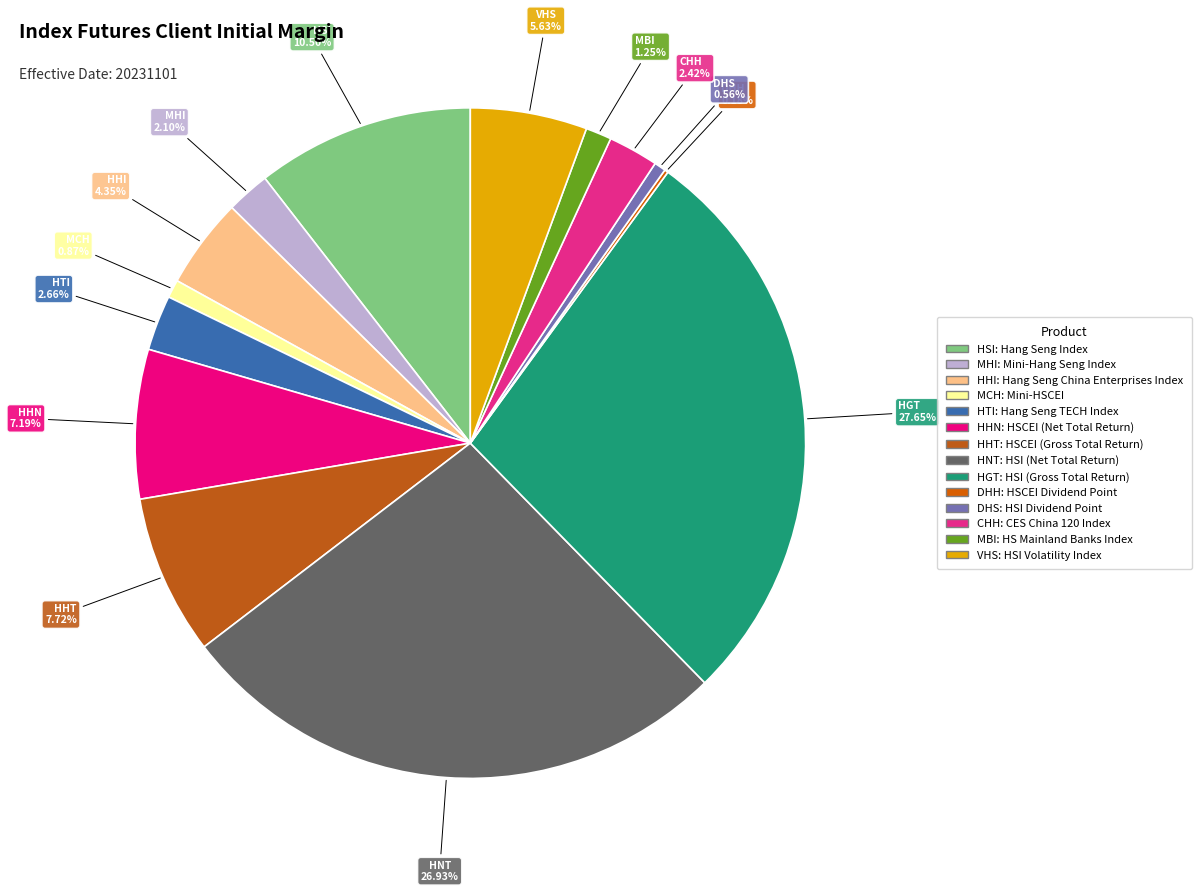

Which category has the biggest portion of the pie?

HGT